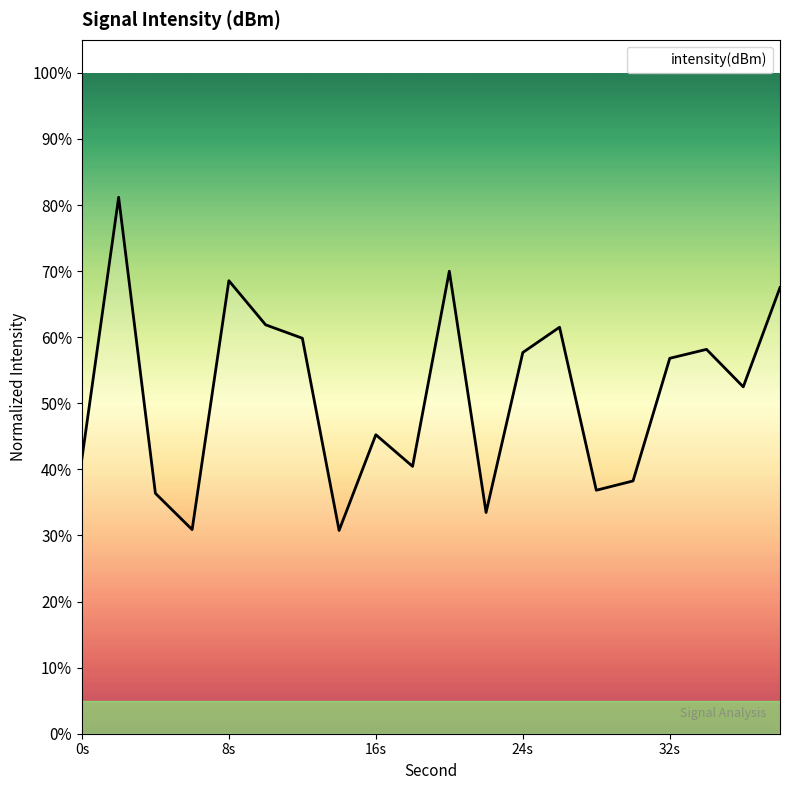

What is the difference between the maximum and minimum values?

50.4